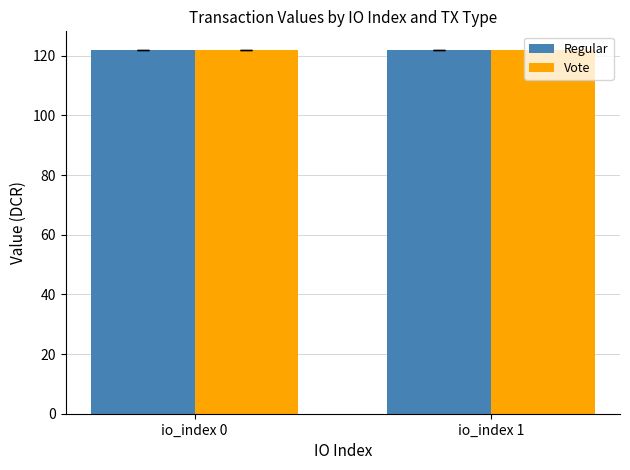

What is the sum of the Vote values at io_index 0 and io_index 1?

244.2